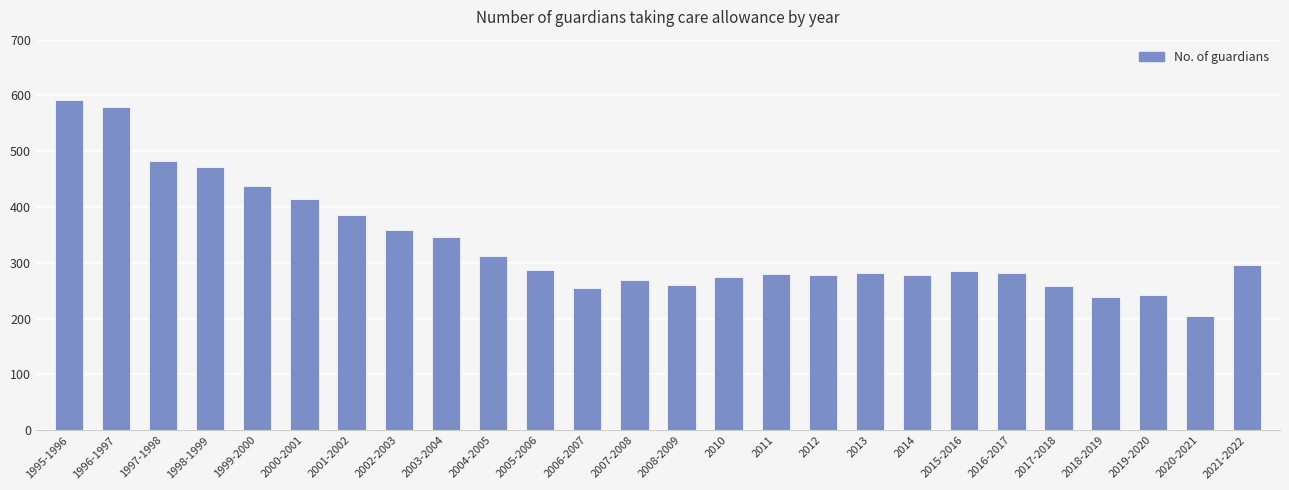

At which category does the chart reach its peak across all series?

1995-1996